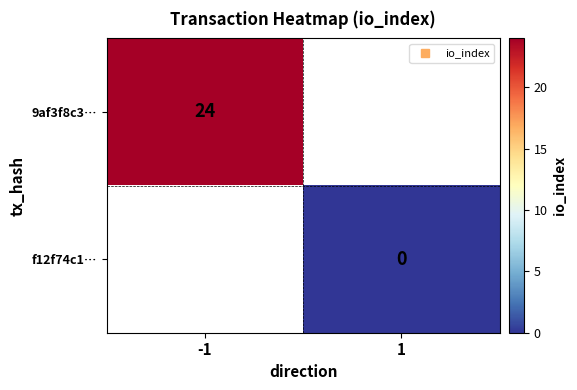

Rank the series by their average value, from highest to lowest.

9af3f8c3…, f12f74c1…